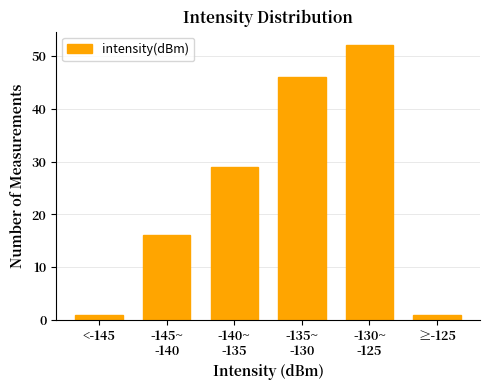

Reading left to right, transcribe all the data shown in this chart.

1	16	29	46	52	1